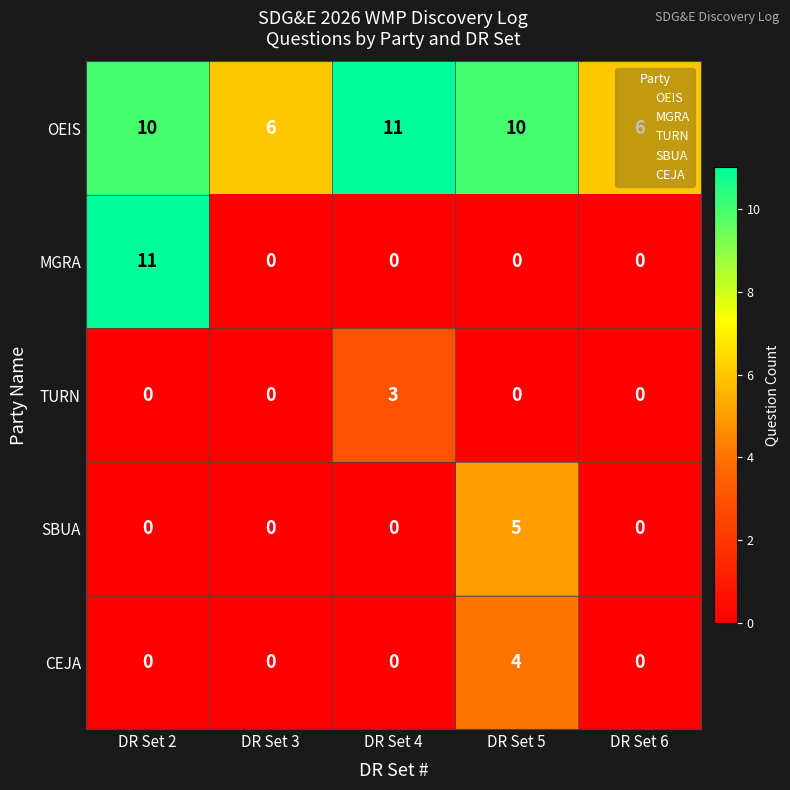

What is the spread (max minus min) of values at DR Set 2?

11